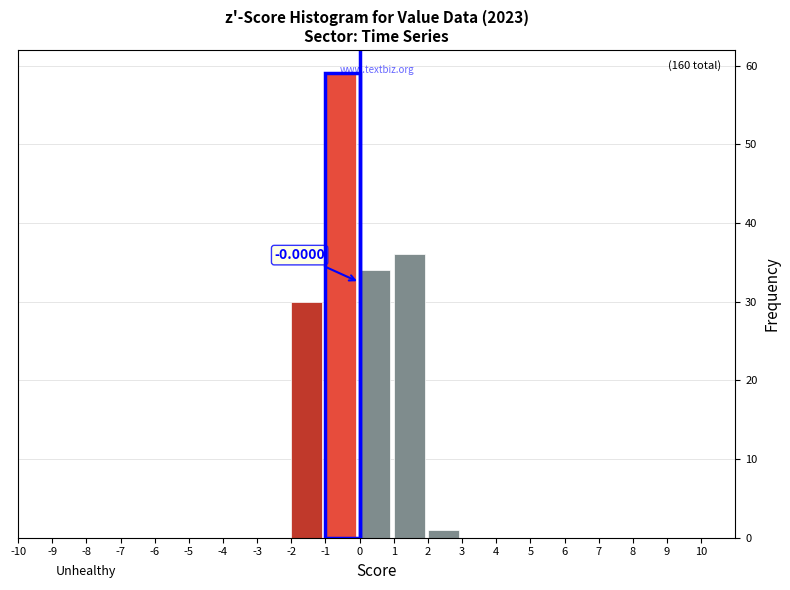

Over which range of the x-axis is the bar tallest?

-1 to 0